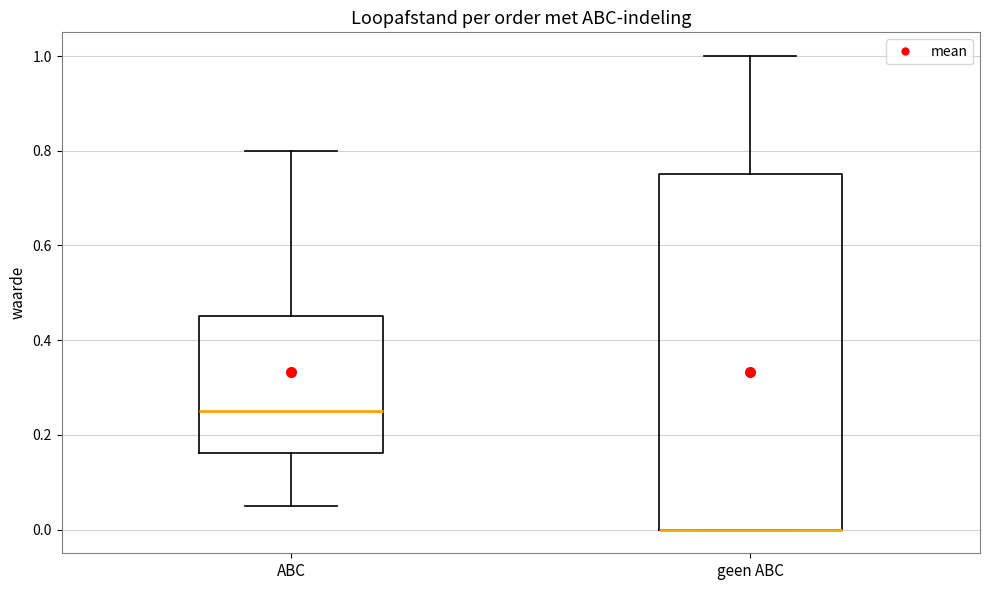

Reading left to right, transcribe this box plot: for each box, give where its median line is, the range the box spans, and where its two whiskers end, as read against the y-axis. The values are not printed on the chart, so give them approximately, as read against the axis.

ABC: median 0.26, box 0.16 to 0.46, whiskers 0.06 to 0.80
geen ABC: median 0.00 (drawn on the box's lower edge), box 0.00 to 0.76, whiskers 0.00 to 1.00